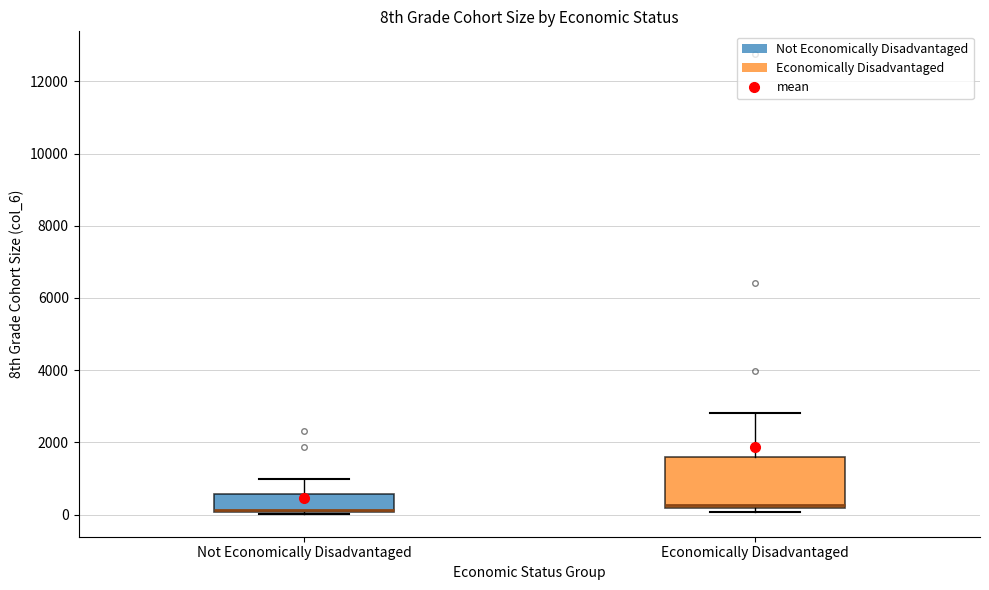

Where is the lower edge of the box for Economically Disadvantaged on the y-axis? The values are not printed on the chart, so give them approximately, as read against the axis.

200